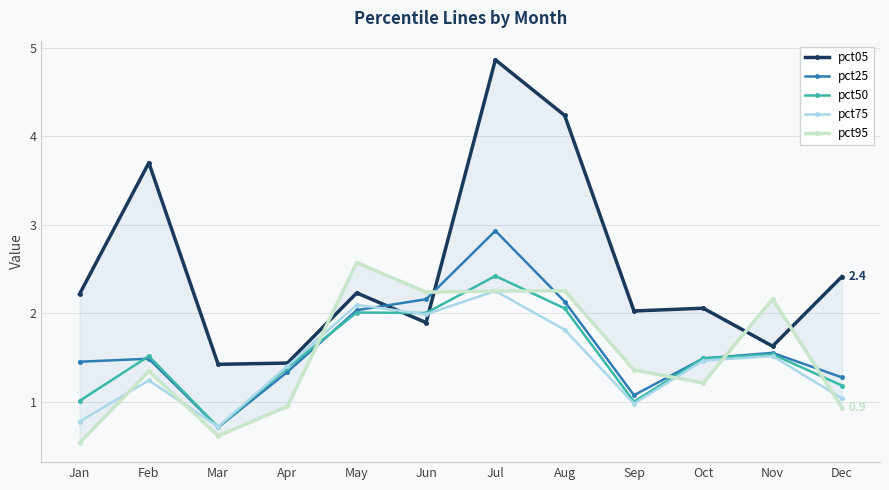

After their last crossing, which series has the higher values: pct95 or pct75?

pct75